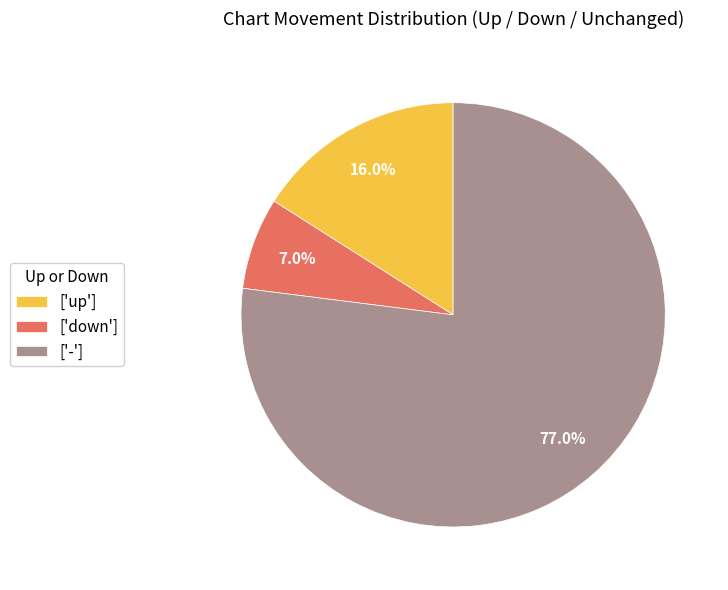

Approximately how many times larger is the value at ['down'] compared to ['up']?

0.4